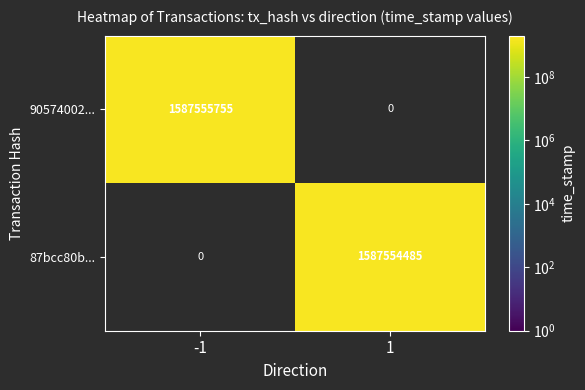

The 87bcc80ba9f07c98f3ff2a4633fcd130618d440 series shows 2593157972 at time_stamp. True or false?

False